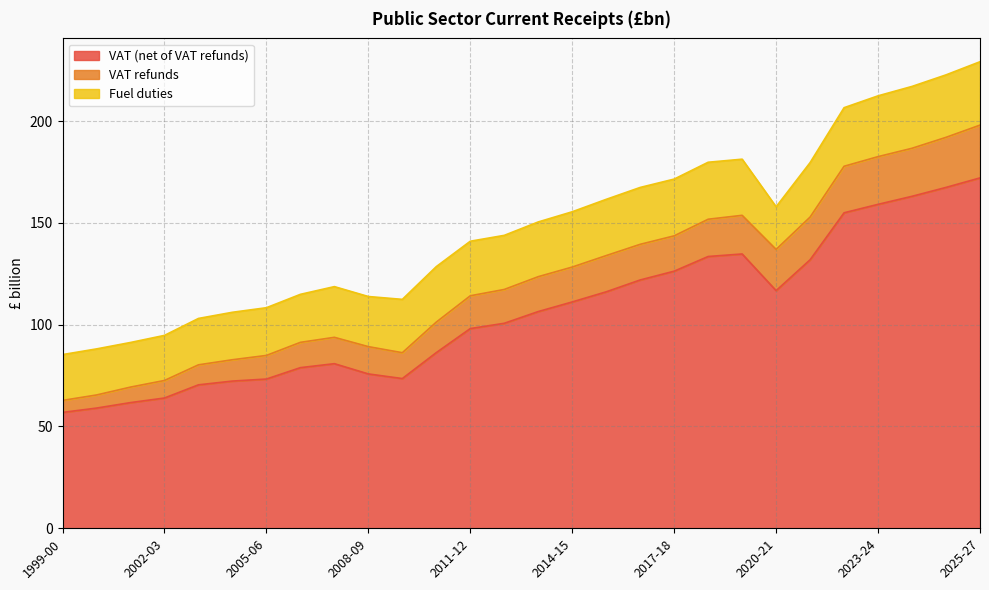

Rank the categories by VAT (net of VAT refunds) value from highest to lowest.

2025-27, 2025-26, 2024-25, 2023-24, 2022-23, 2019-20, 2018-19, 2021-22, 2017-18, 2016-17, 2020-21, 2015-16, 2014-15, 2013-14, 2012-13, 2011-12, 2010-11, 2007-08, 2006-07, 2008-09, 2009-10, 2005-06, 2004-05, 2003-04, 2002-03, 2001-02, 2000-01, 1999-00